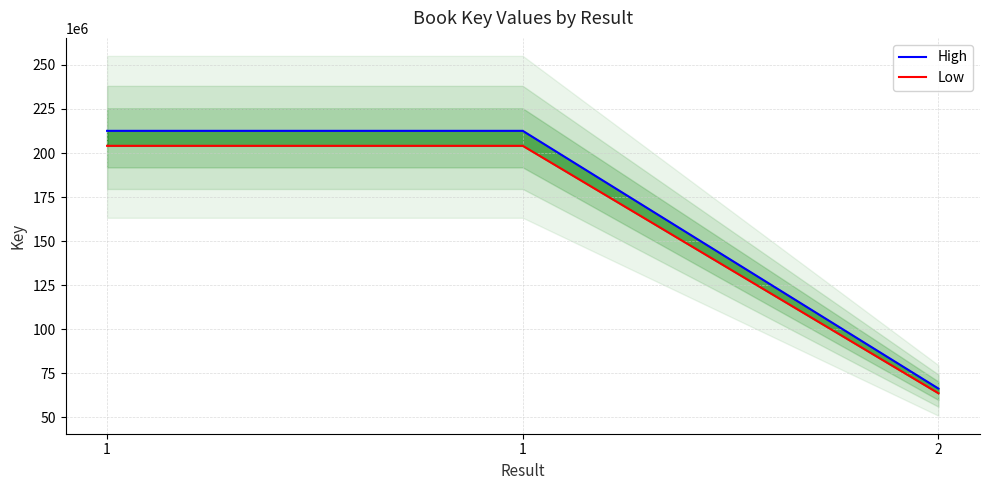

What is the spread (max minus min) of values at 2?

2655825.3